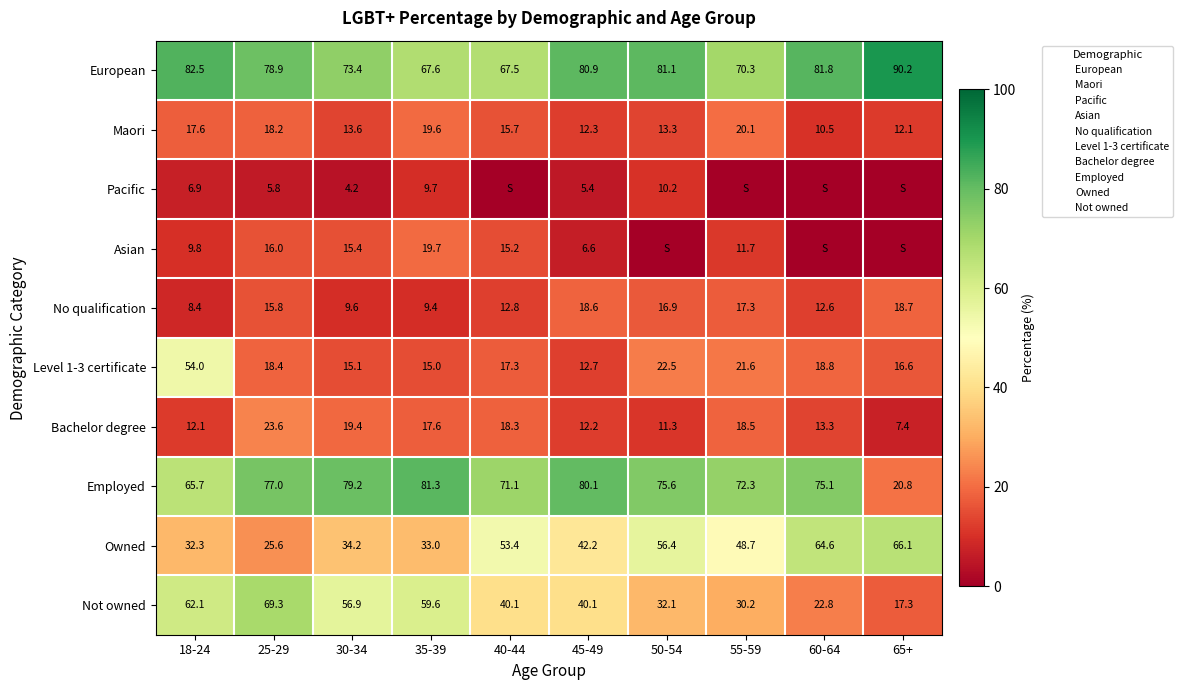

Rank the series by their maximum value, from highest to lowest.

European, Employed, Not owned, Owned, Level 1-3 certificate, Bachelor degree, Maori, Asian, No qualification, Pacific